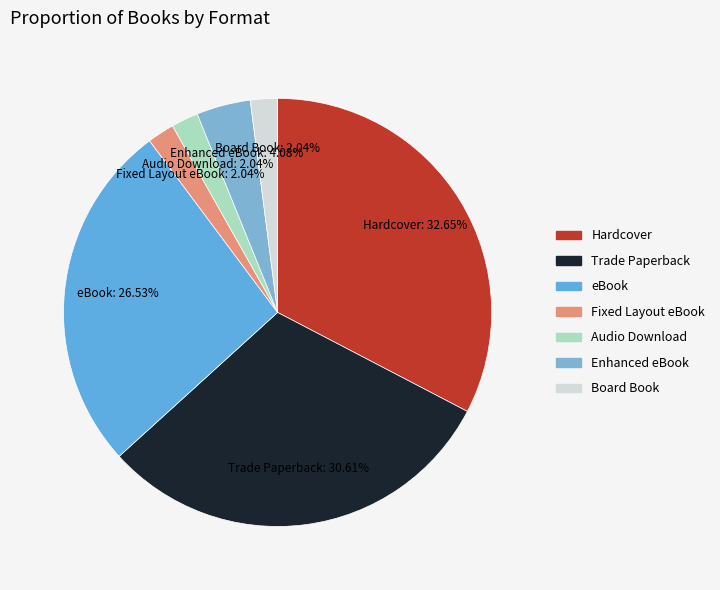

Does Enhanced eBook account for over 50% of the chart?

No